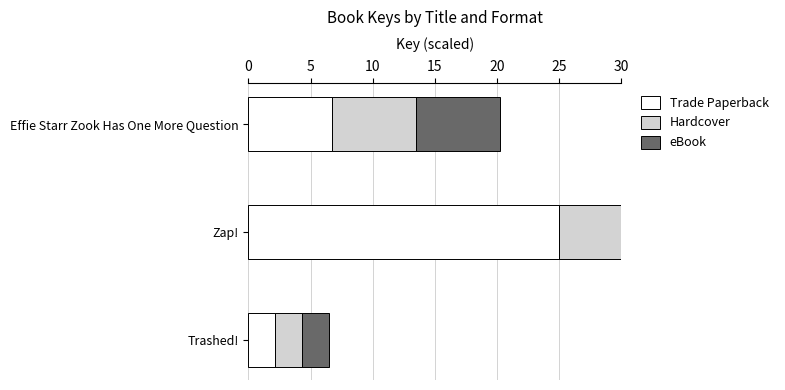

What is the total value across all series at Effie Starr Zook Has One More Question?

20.3